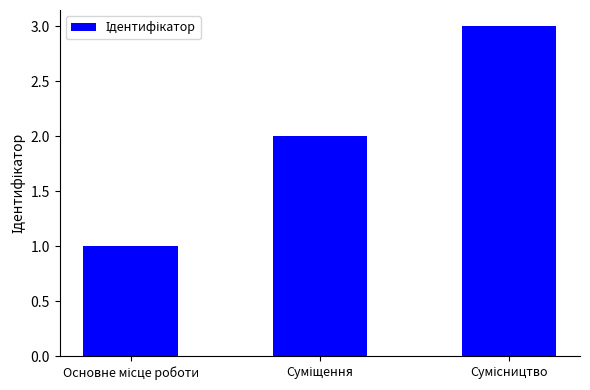

Does the chart contain any negative values?

No